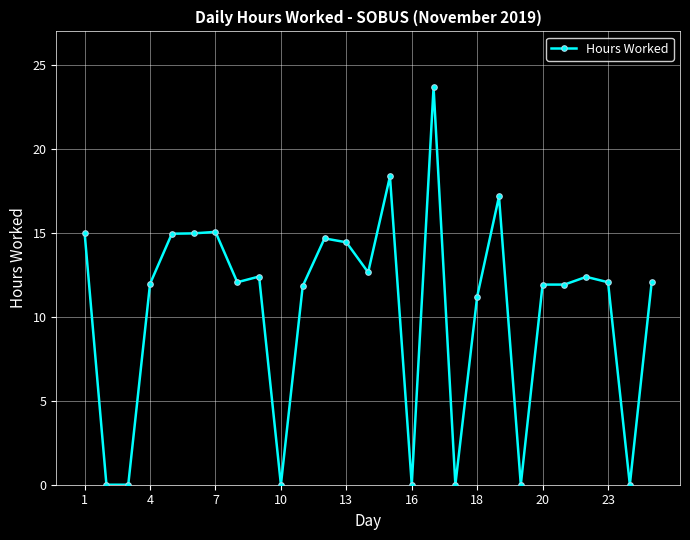

What is the value of the 15th point from the left?

18.4